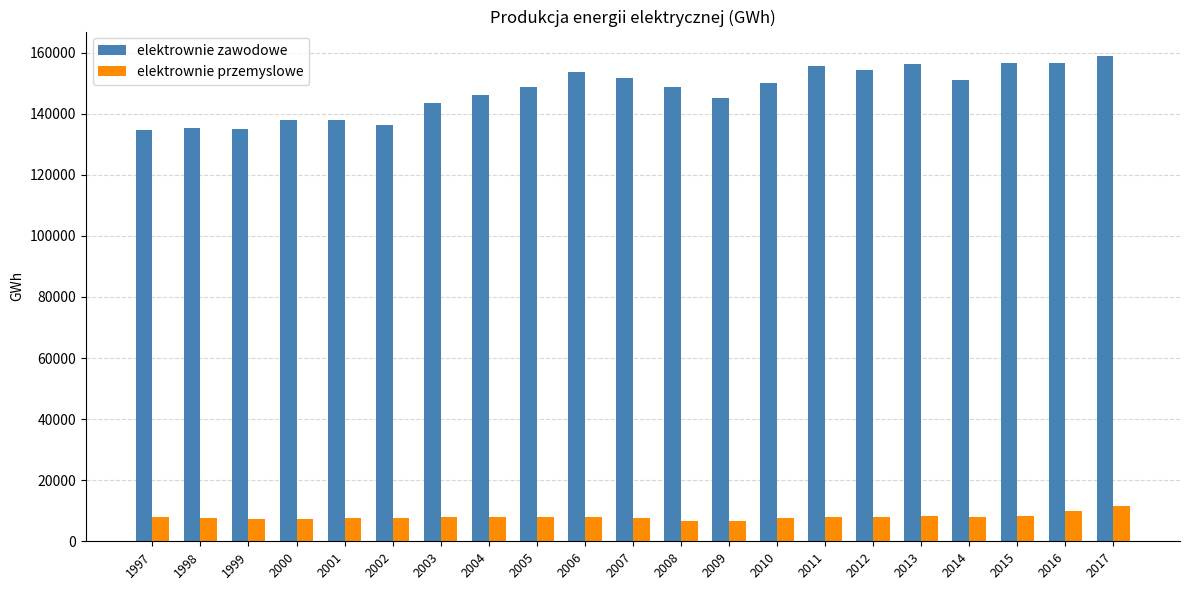

What is the value of the elektrownie przemyslowe bar at the 21st from the left?

11490